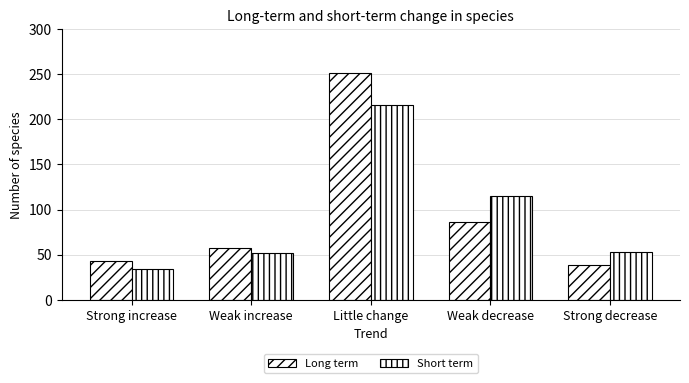

Is the value of Long term at Weak increase greater than the value of Short term at Strong decrease?

Yes